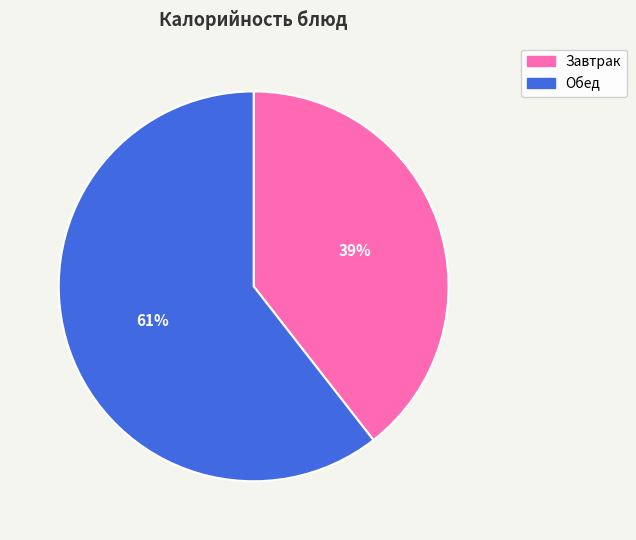

Rank the categories by value from highest to lowest.

Обед, Завтрак